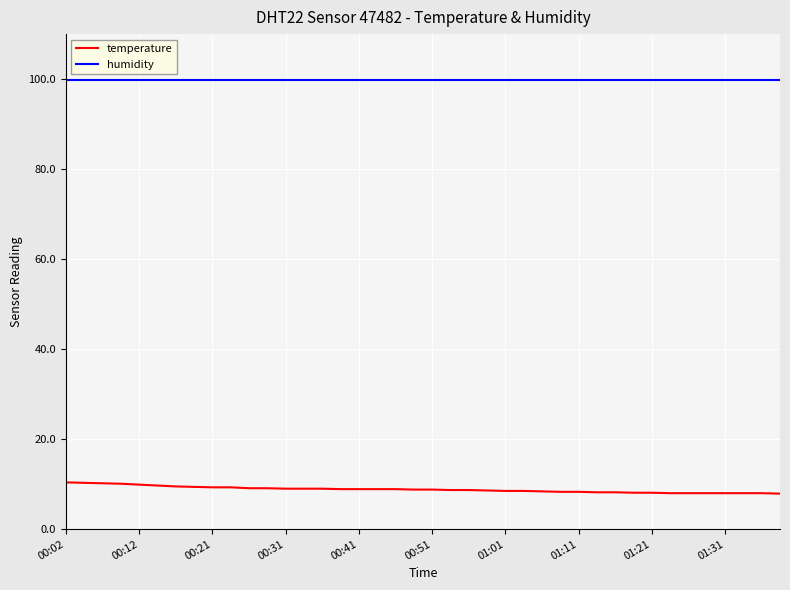

Which series has the largest total across all categories?

humidity